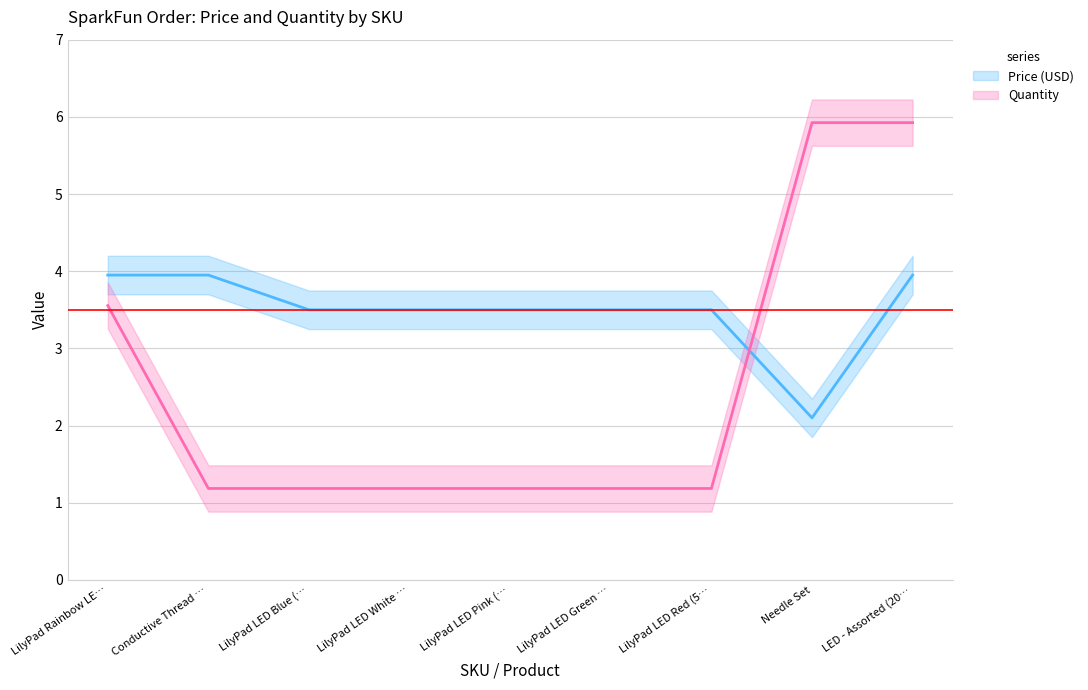

Rank the categories by Quantity value from highest to lowest.

Needle Set, LED - Assorted (20…, LilyPad Rainbow LE…, Conductive Thread …, LilyPad LED Blue (…, LilyPad LED White …, LilyPad LED Pink (…, LilyPad LED Green …, LilyPad LED Red (5…